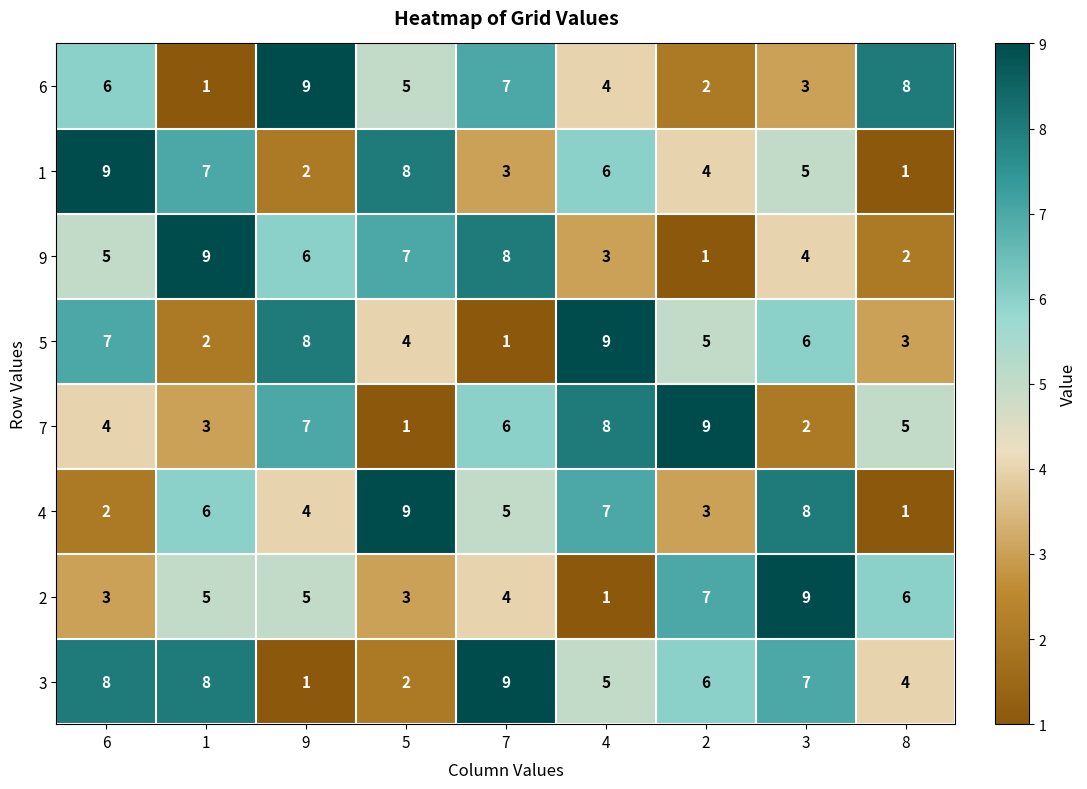

What is the greatest value displayed?

9